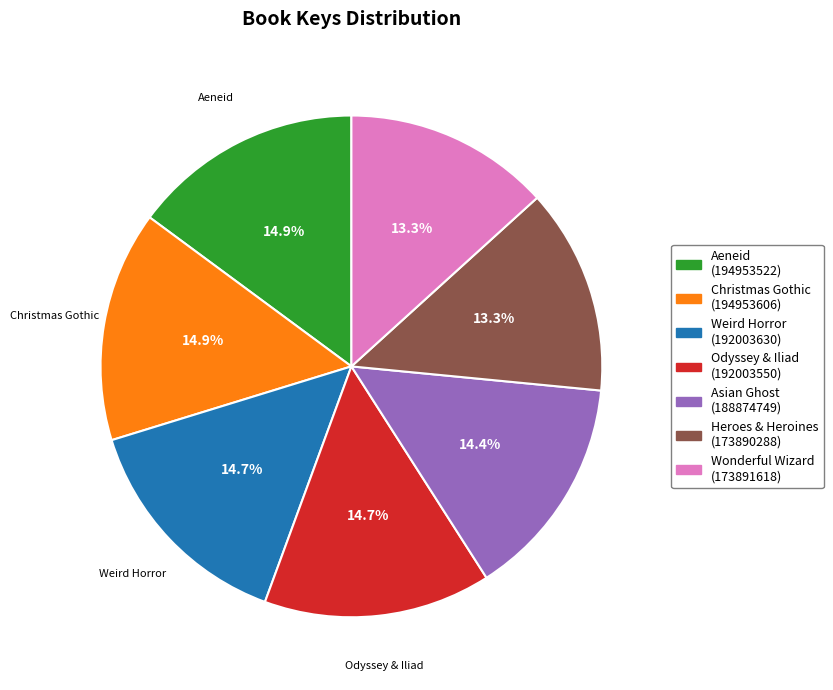

Is there any slice that represents more than half of the pie?

No